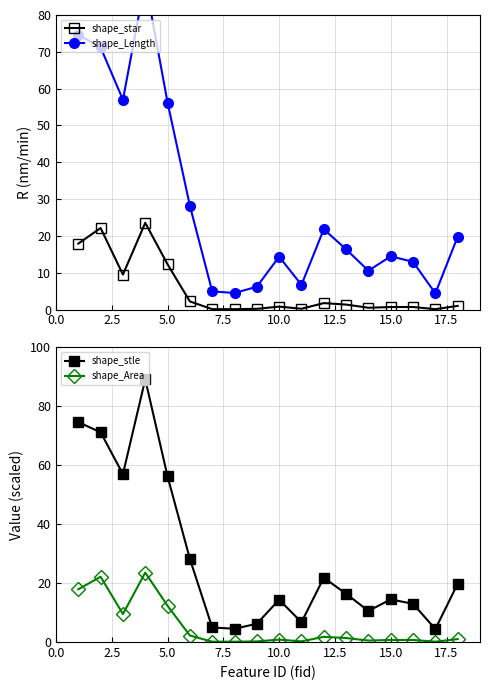

True or false: shape_star has more than 2 points higher than both neighbors.

True